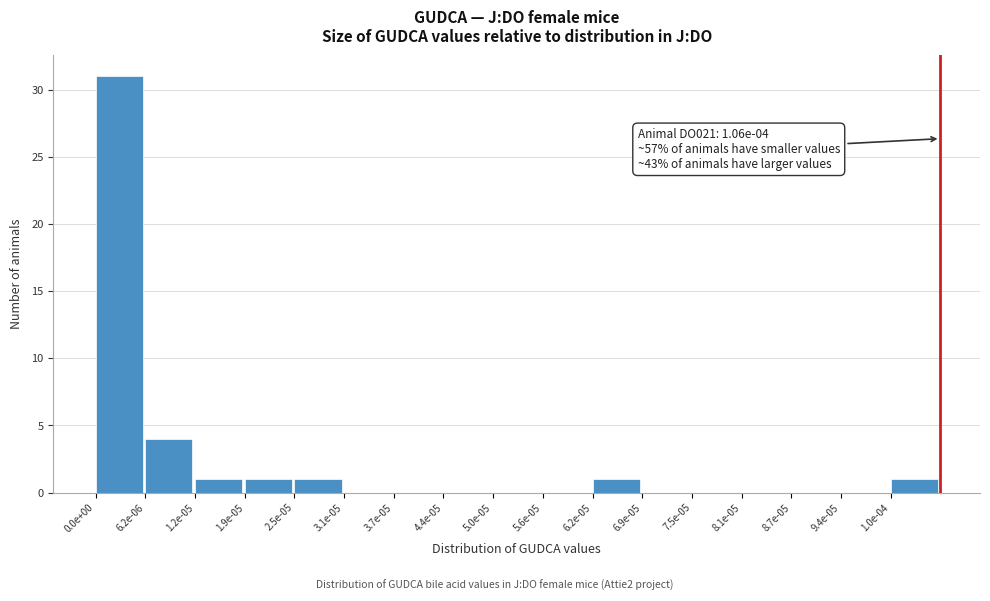

Reading left to right, extract all data points from this chart.

0.0e+00=31	6.2e-06=4	1.2e-05=1	1.9e-05=1	2.5e-05=1	3.1e-05=0	3.7e-05=0	4.4e-05=0	5.0e-05=0	5.6e-05=0	6.2e-05=1	6.9e-05=0	7.5e-05=0	8.1e-05=0	8.7e-05=0	9.4e-05=0	1.0e-04=1